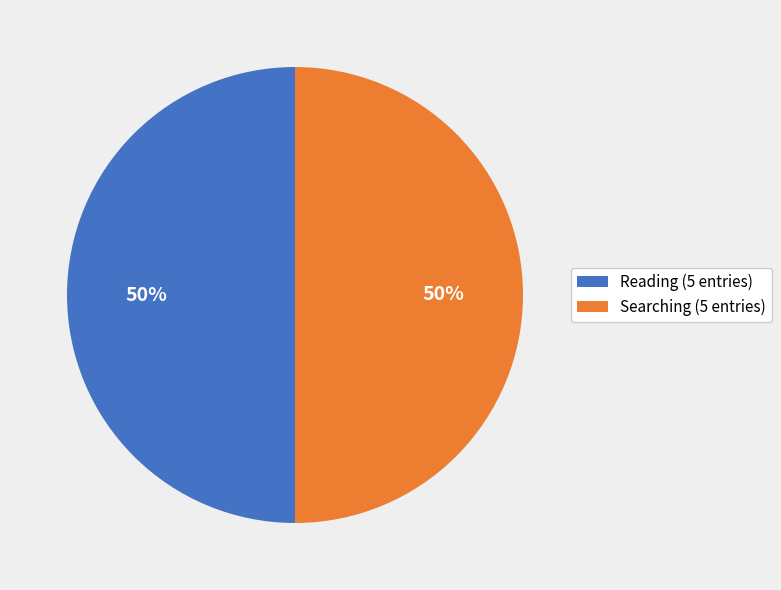

How many slices are in this pie chart?

2